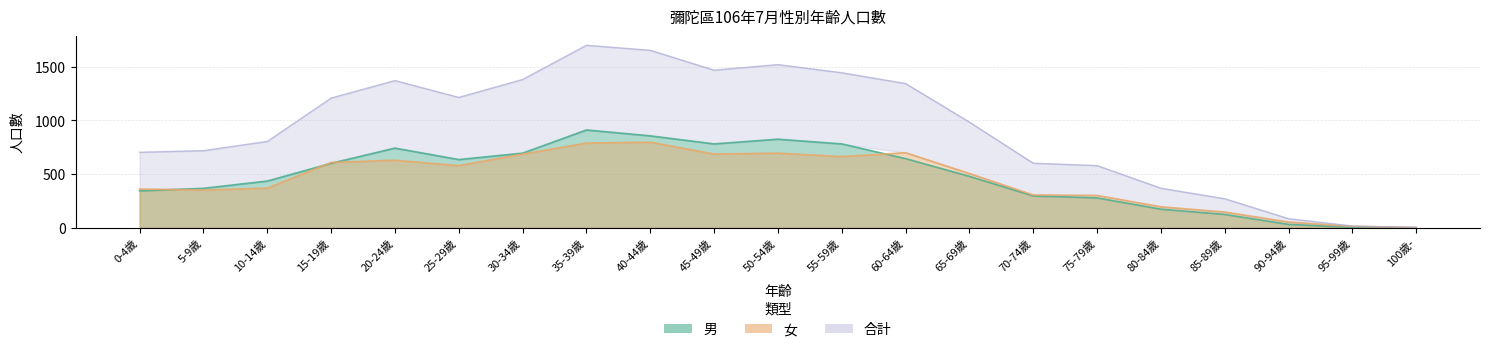

Rank the categories by 男 value from highest to lowest.

35-39歲, 40-44歲, 50-54歲, 45-49歲, 55-59歲, 20-24歲, 30-34歲, 60-64歲, 25-29歲, 15-19歲, 65-69歲, 10-14歲, 5-9歲, 0-4歲, 70-74歲, 75-79歲, 80-84歲, 85-89歲, 90-94歲, 95-99歲, 100歲-